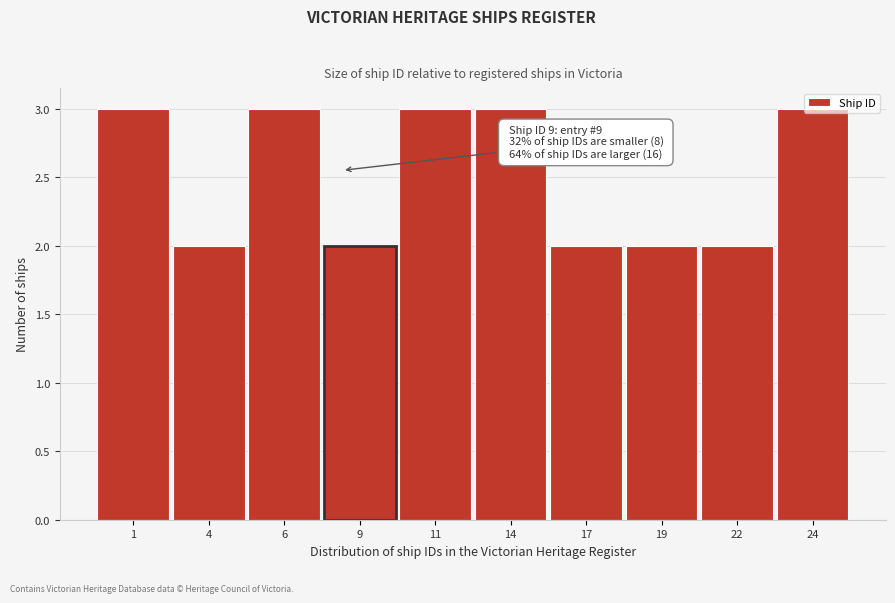

The chart shows a value of 2 at 17. True or false?

True